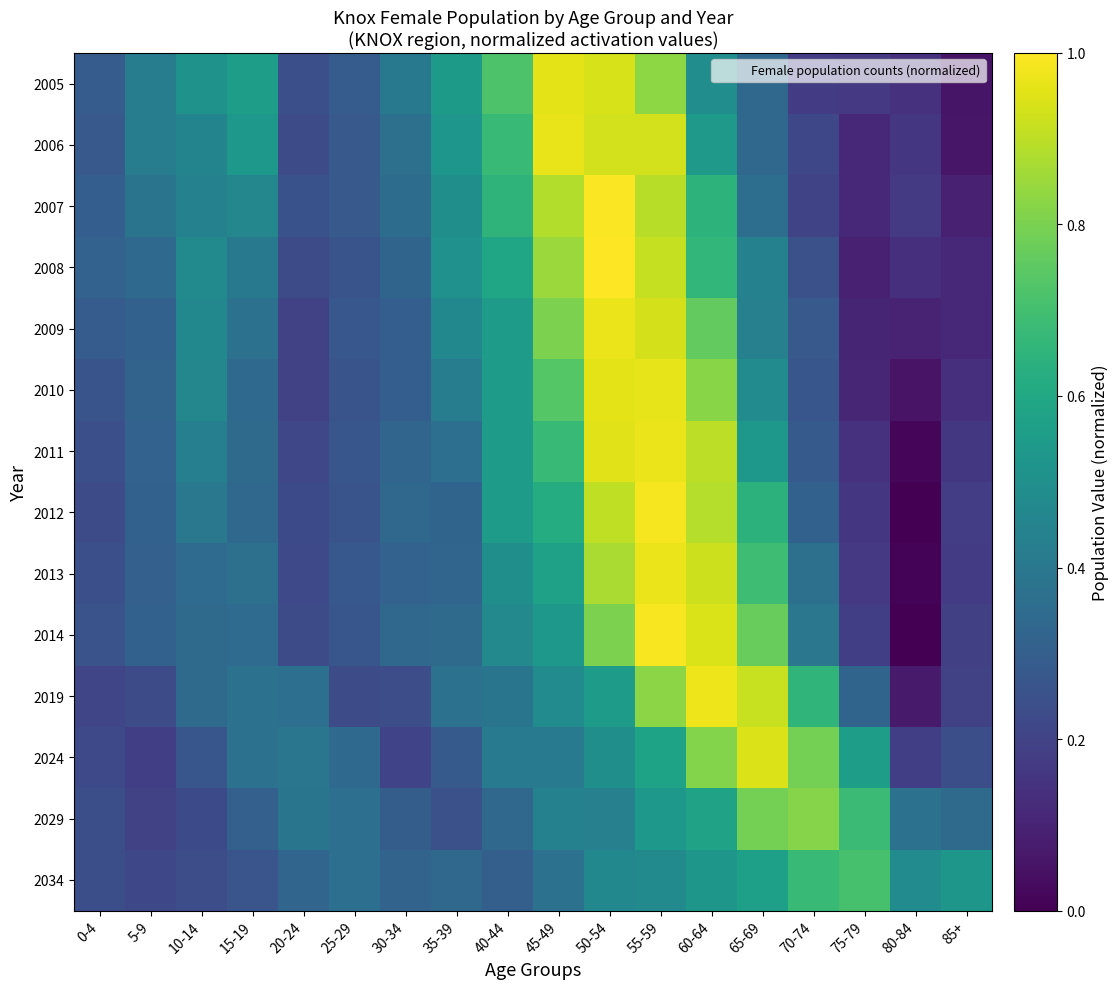

What is the spread (max minus min) of values at 30-34?

0.2